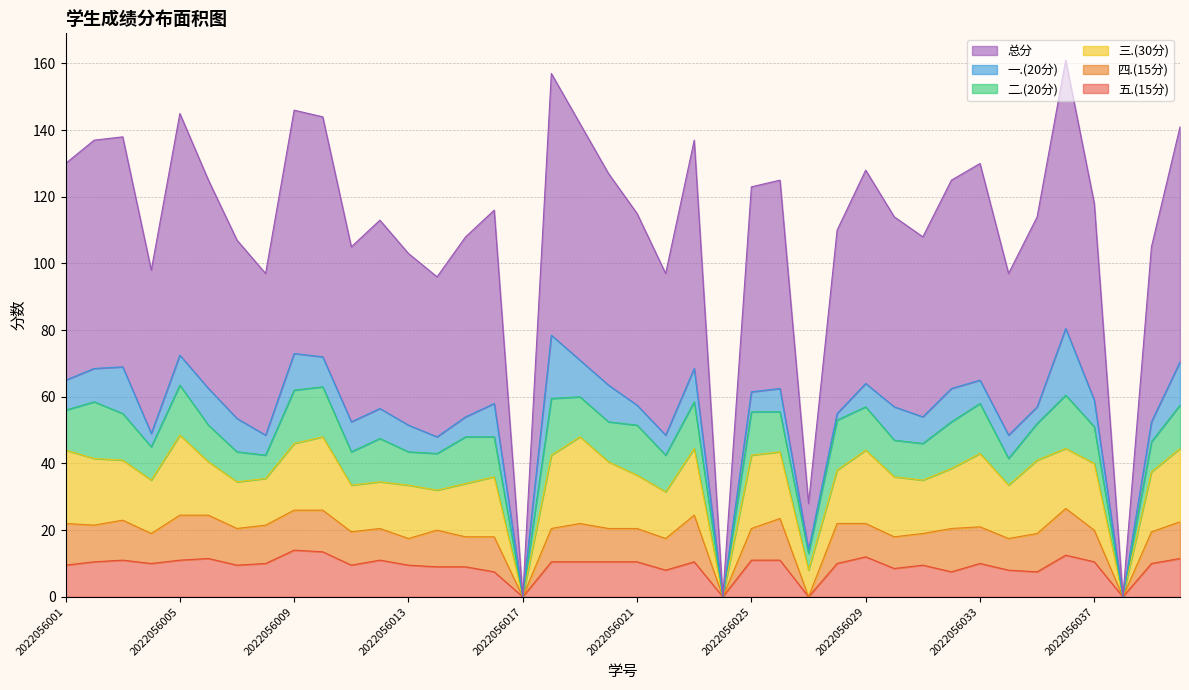

What is the average value of the 五.(15分) series?

9.2